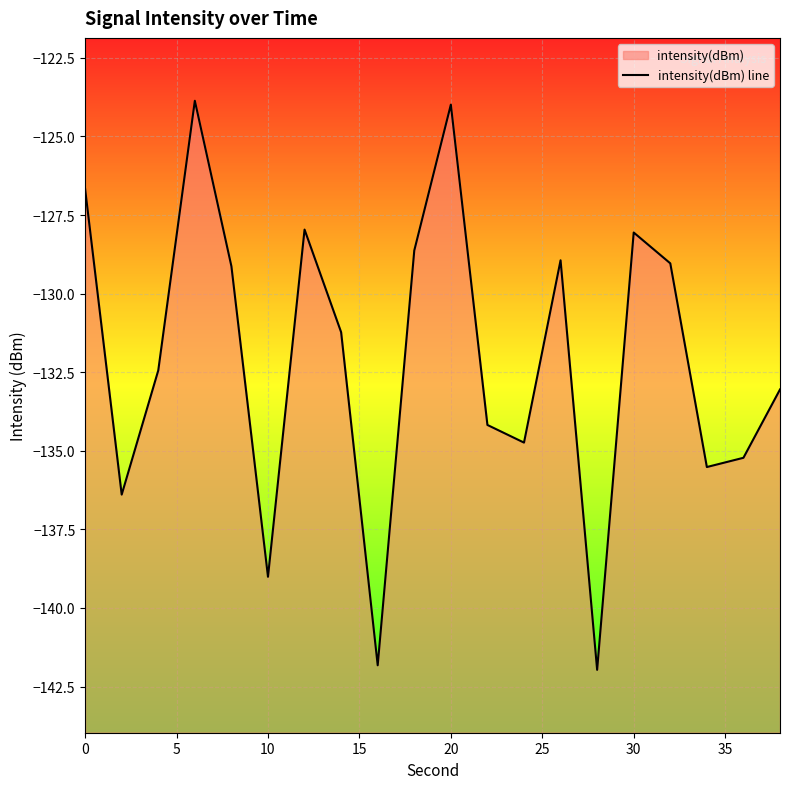

True or false: there are more than 0 points higher than both neighbors.

True